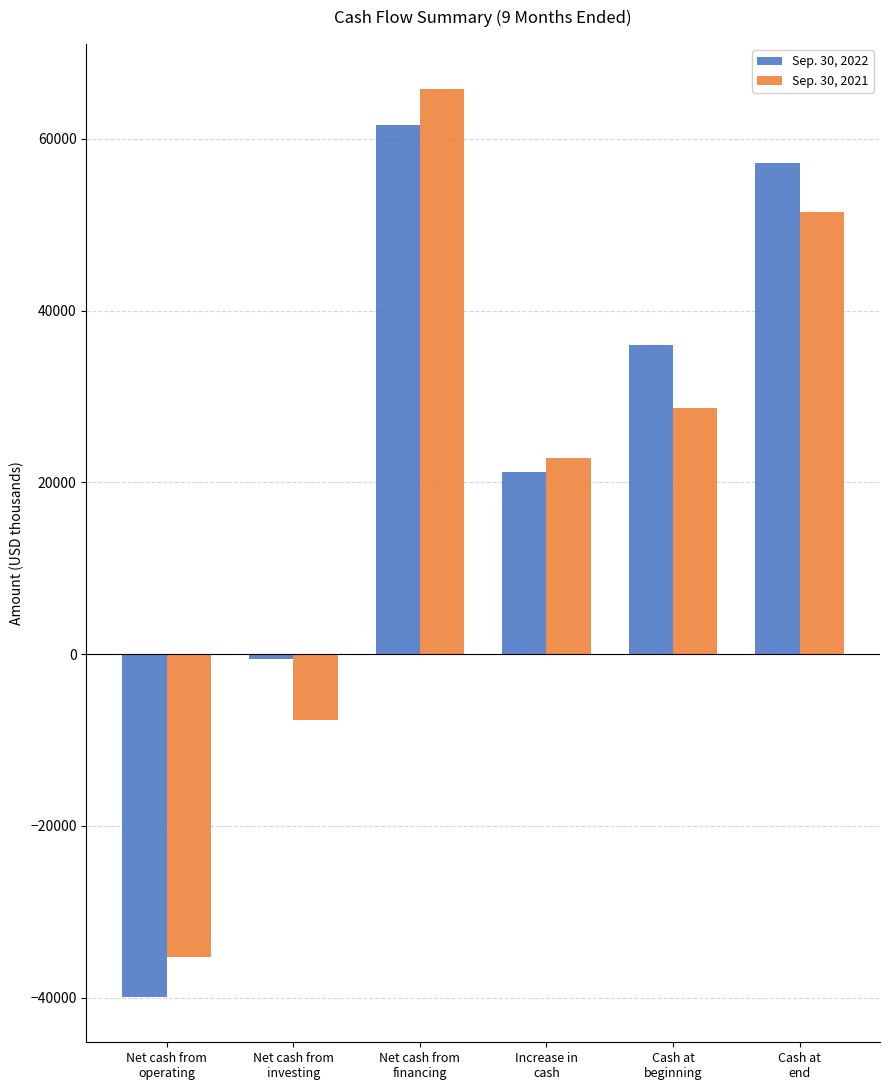

Rank the series by their maximum value, from lowest to highest.

Sep. 30, 2022, Sep. 30, 2021